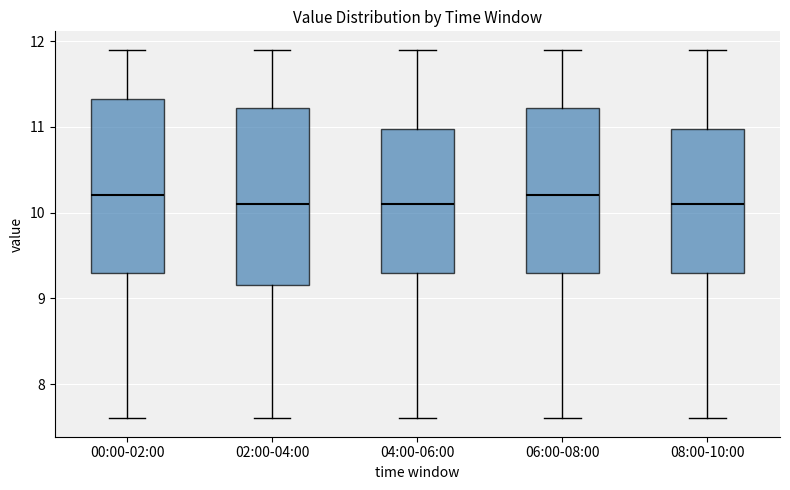

Reading left to right, transcribe this box plot: for each box, give where its median line is, the range the box spans, and where its two whiskers end, as read against the y-axis. The values are not printed on the chart, so give them approximately, as read against the axis.

00:00-02:00: median 10.2, box 9.3 to 11.3, whiskers 7.6 to 11.9
02:00-04:00: median 10.1, box 9.2 to 11.2, whiskers 7.6 to 11.9
04:00-06:00: median 10.1, box 9.3 to 11.0, whiskers 7.6 to 11.9
06:00-08:00: median 10.2, box 9.3 to 11.2, whiskers 7.6 to 11.9
08:00-10:00: median 10.1, box 9.3 to 11.0, whiskers 7.6 to 11.9